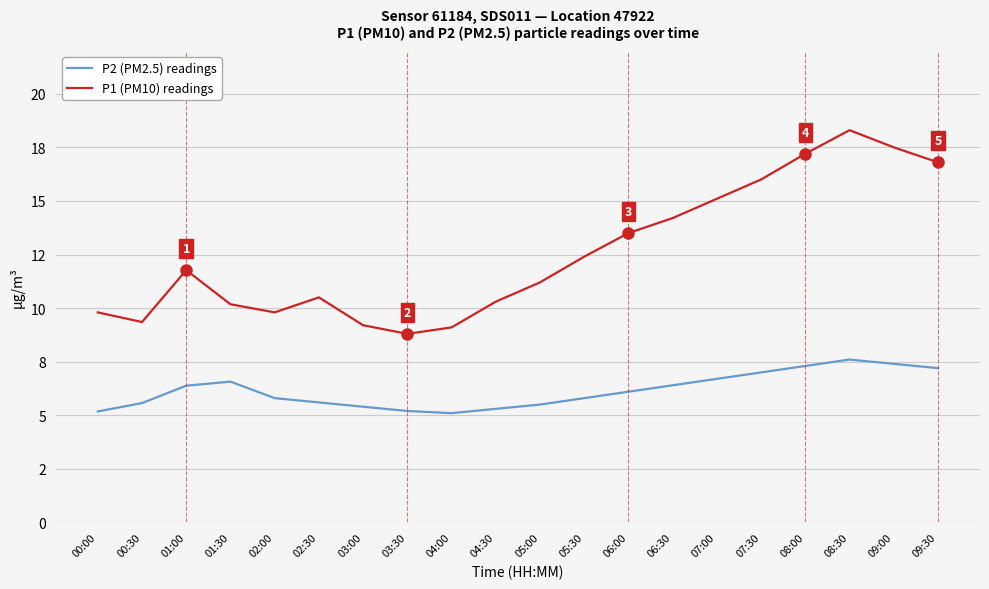

True or false: P1 (PM10) readings and P2 (PM2.5) readings intersect in this chart.

False